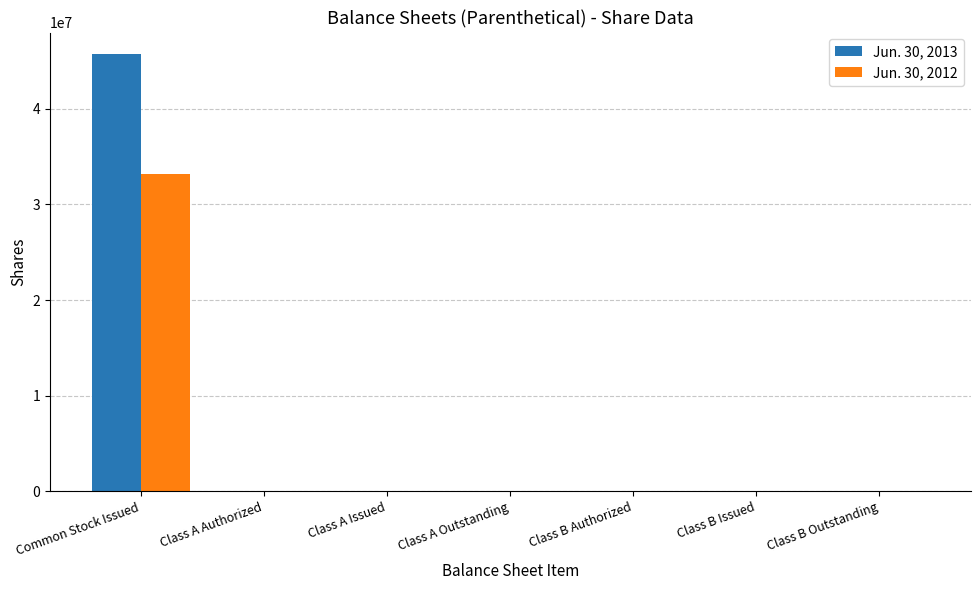

Is it true that Jun. 30, 2012 equals 54785960 at Common Stock Issued?

False